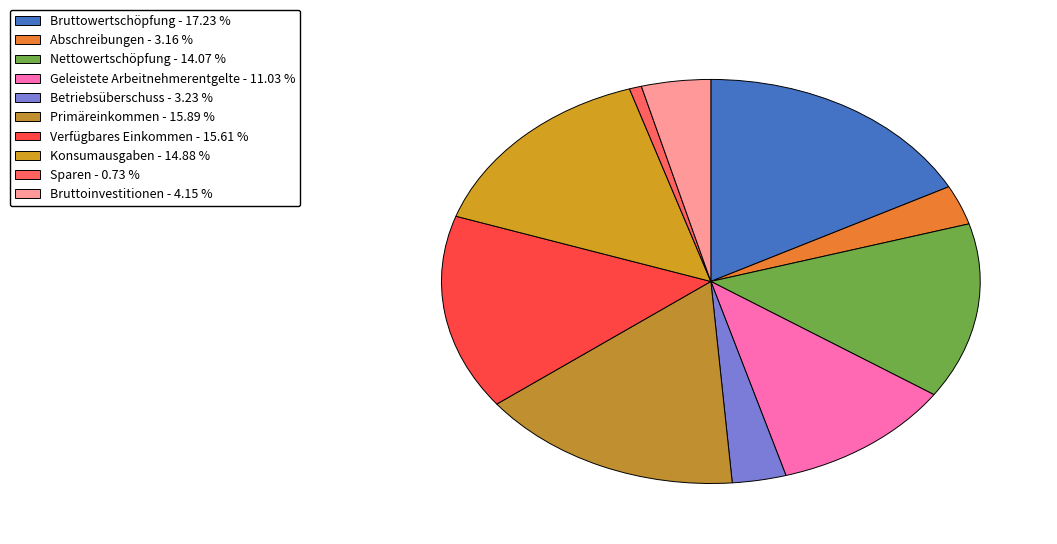

How many slices are in this pie chart?

10